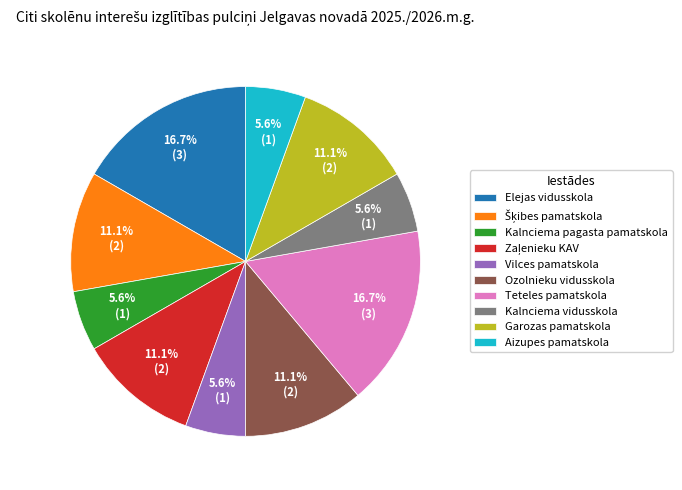

How much of the chart is everything except Kalnciema pagasta pamatskola?

94.4%